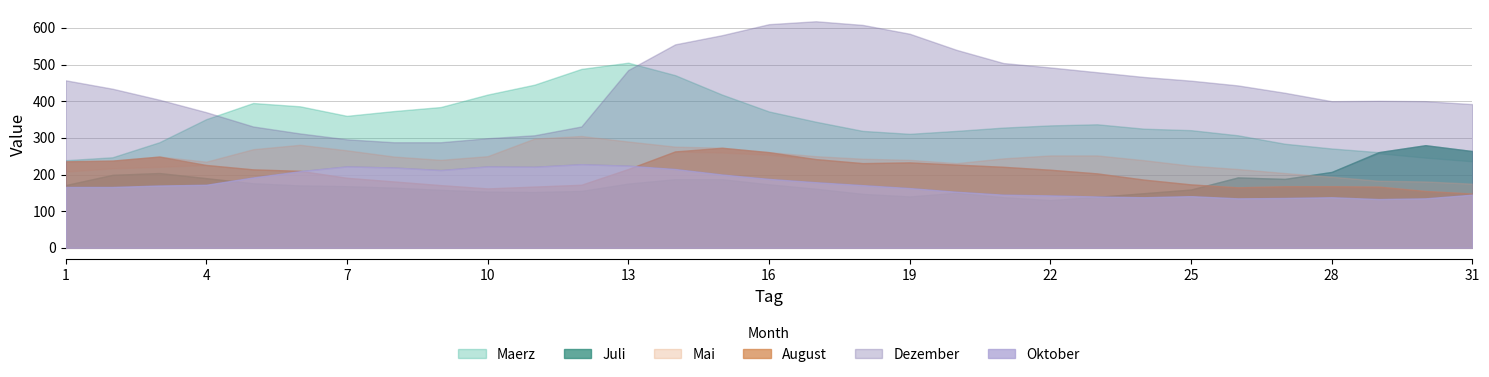

What is the value of the Dezember point at the 8th from the left?

288